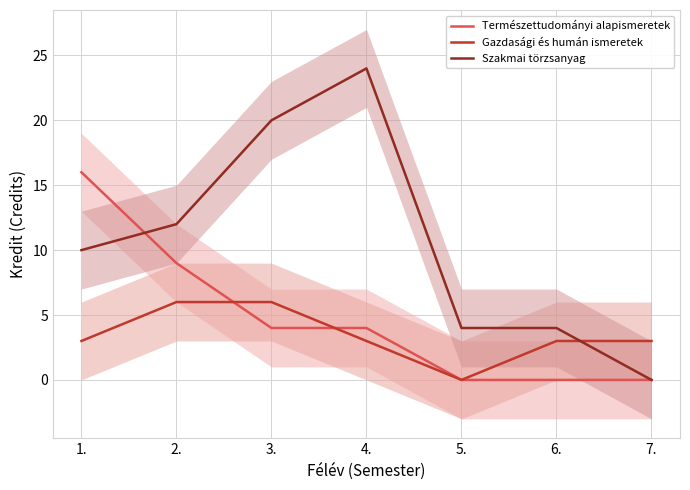

How many lines are shown in the chart?

3